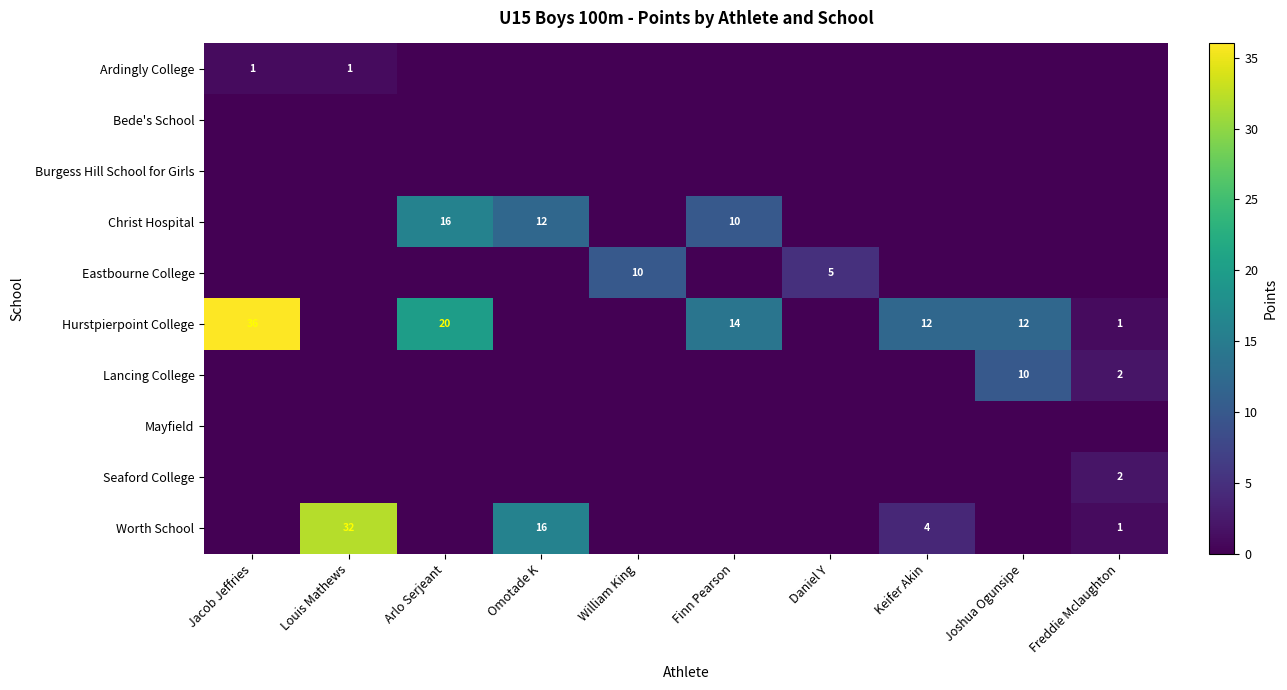

Count the Ardingly College values in the range 0 to 1.

10